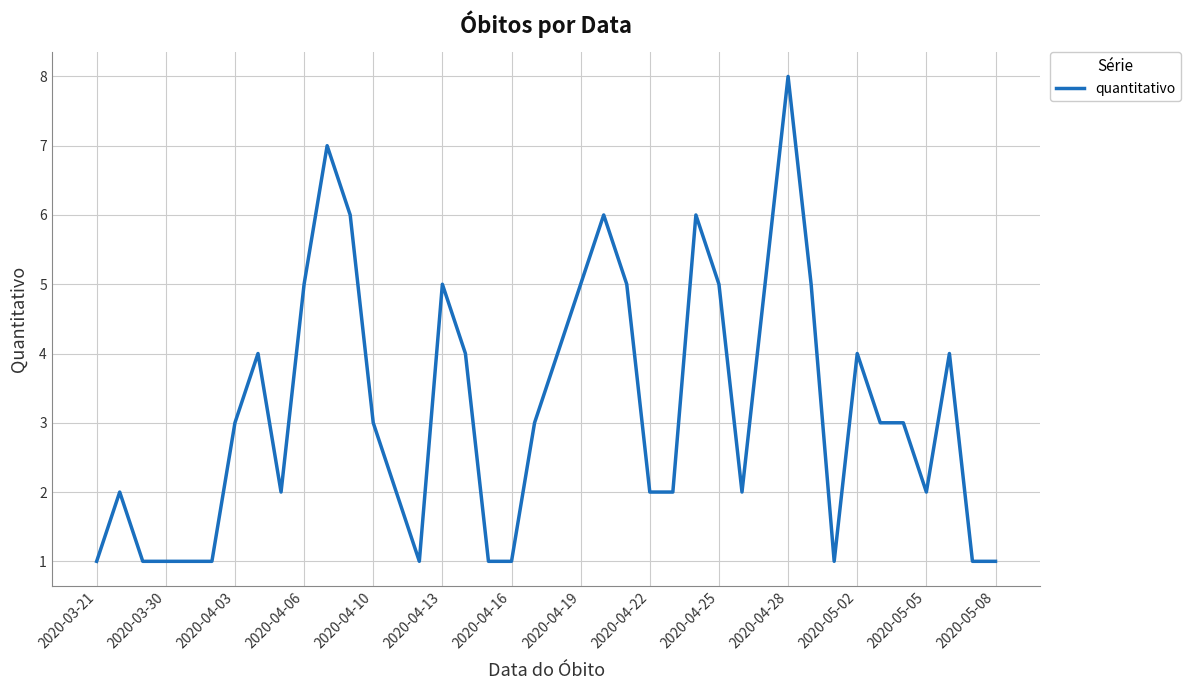

What is the greatest value displayed?

8